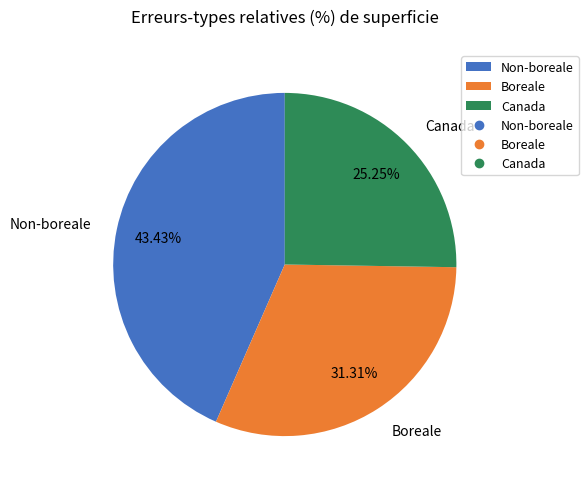

Which slice is the smallest?

Canada